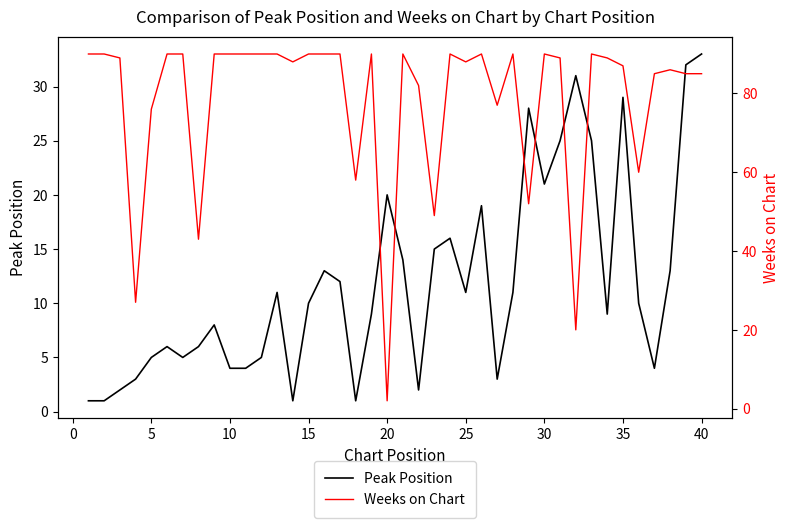

Which series has the widest spread of values?

Weeks on Chart